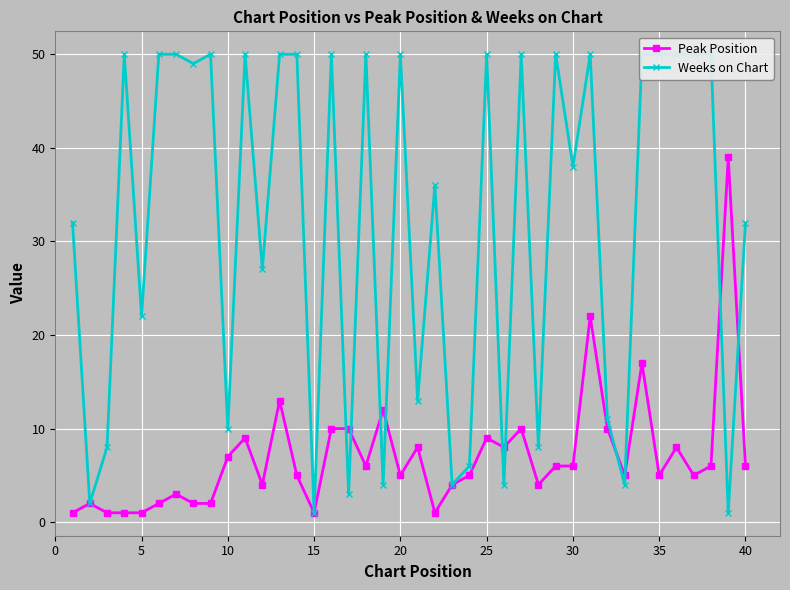

After their last crossing, which series has the higher values: Peak Position or Weeks on Chart?

Weeks on Chart